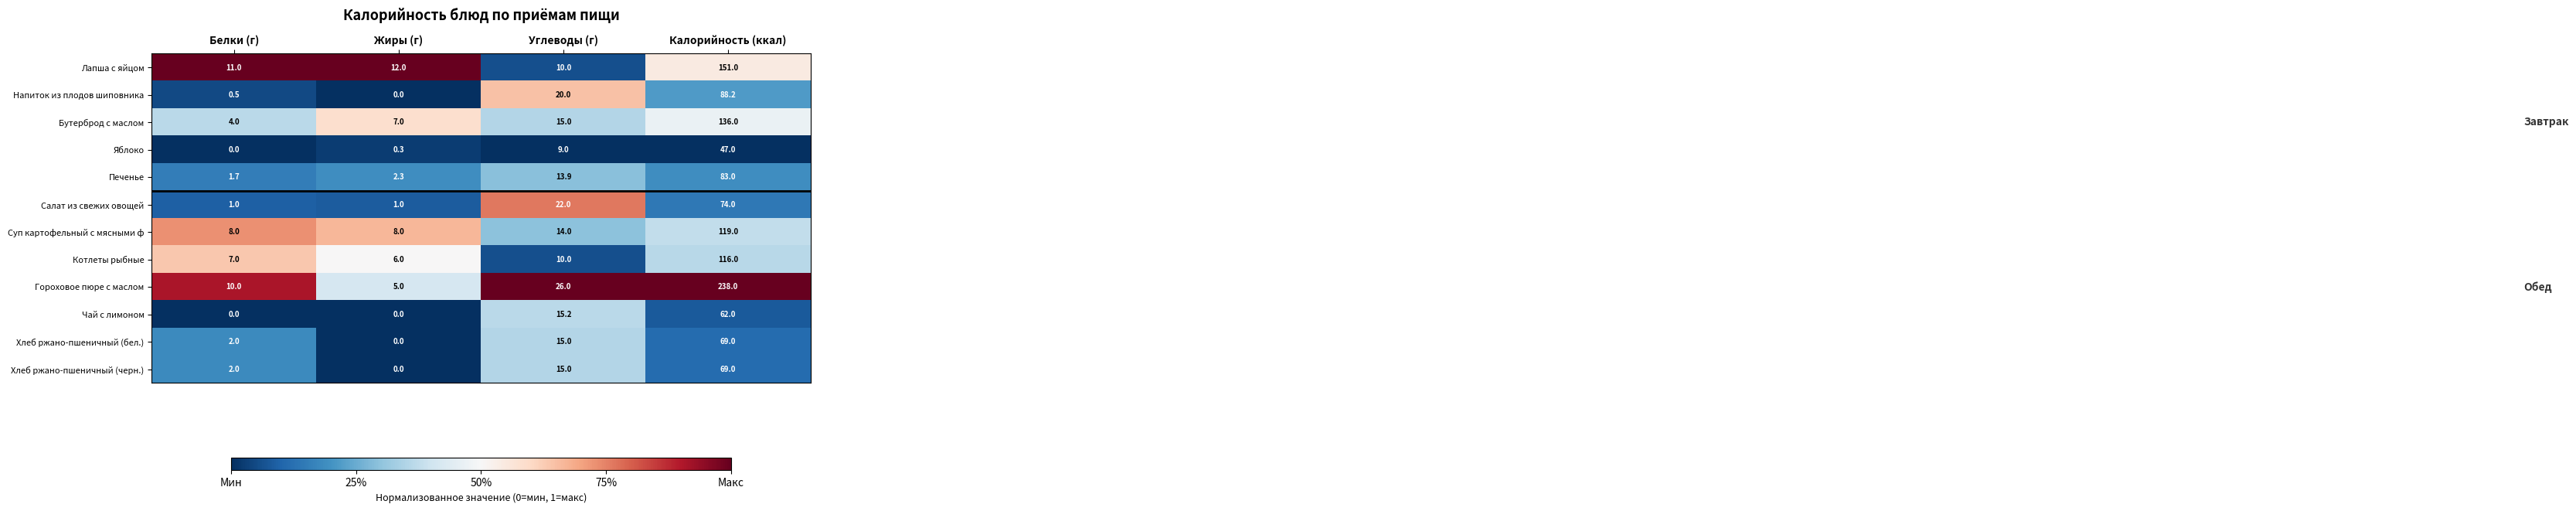

What is the average value of the Лапша с яйцом series?

46.0